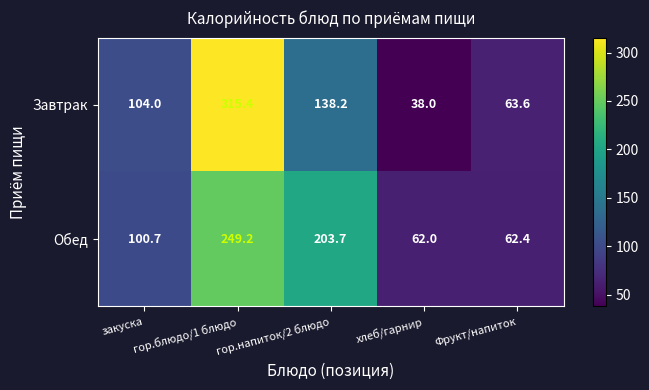

The Завтрак series shows 104.0 at закуска. True or false?

True